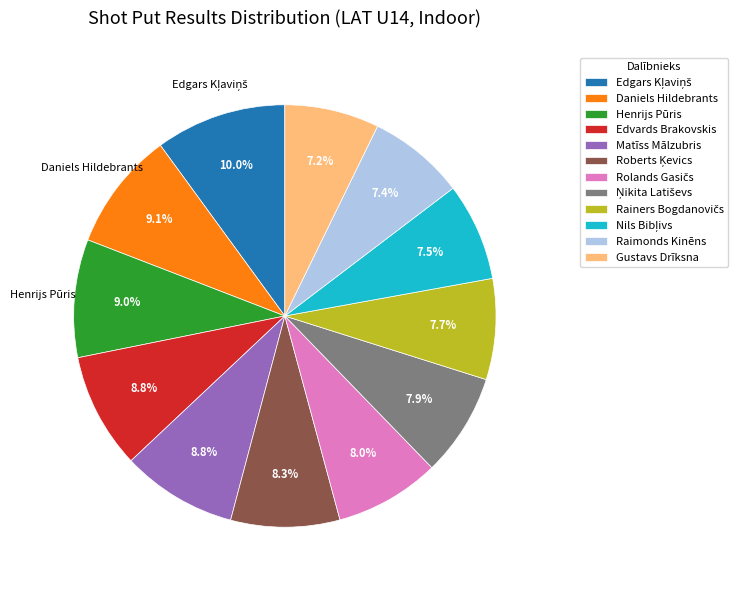

Do Gustavs Drīksna and Edvards Brakovskis together represent more than half of the pie?

No